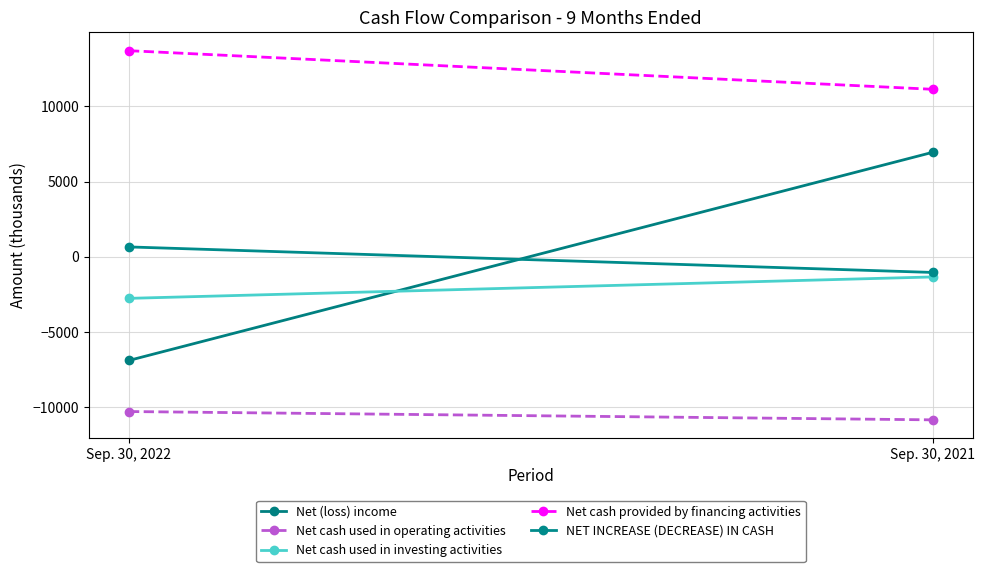

What are all the series names shown in the legend?

Net (loss) income, Net cash used in operating activities, Net cash used in investing activities, Net cash provided by financing activities, NET INCREASE (DECREASE) IN CASH